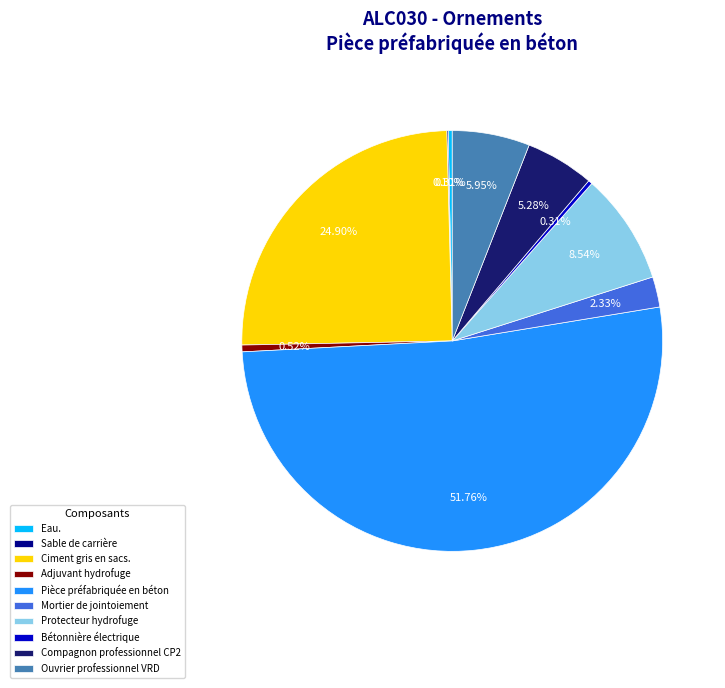

Is there any slice that represents more than half of the pie?

Yes